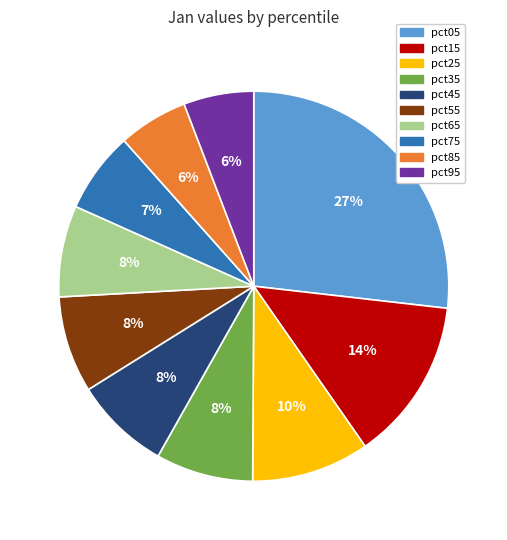

Is pct35 the majority of the pie?

No